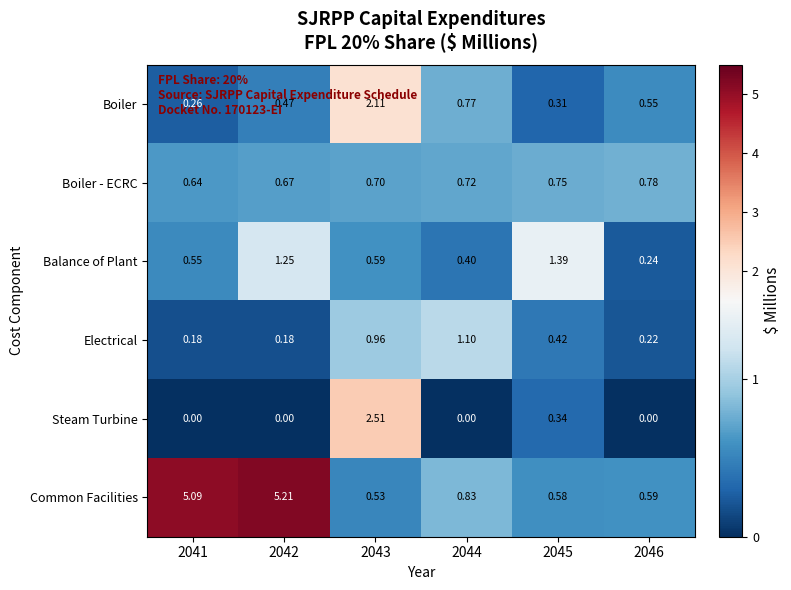

Which series has the largest total across all categories?

Common Facilities